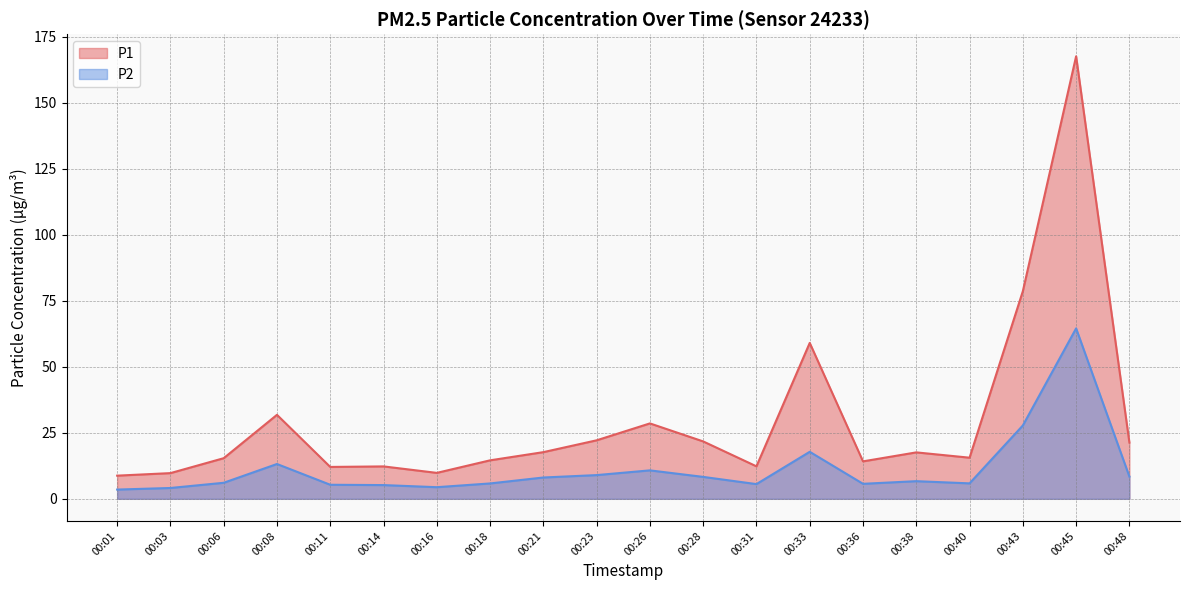

The value of P2 at 00:28 is 8.3. True or false?

True